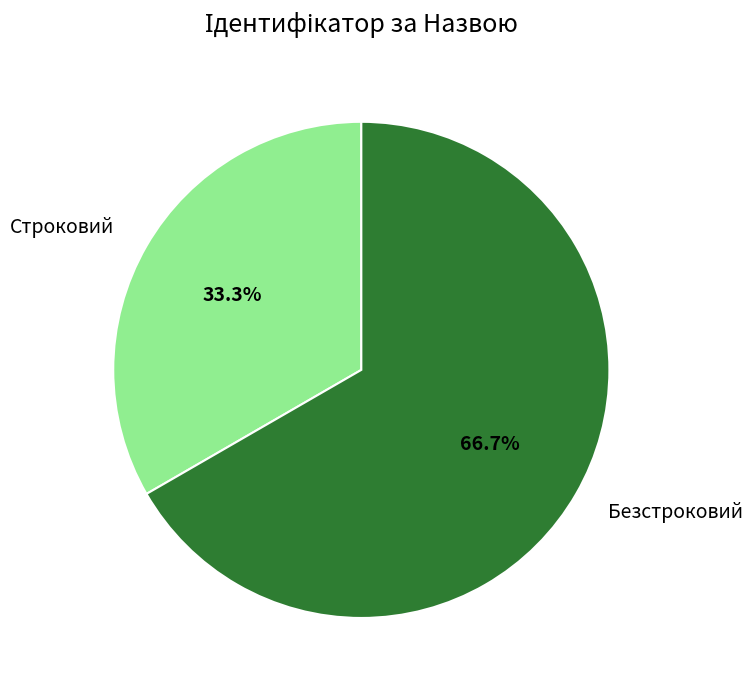

To the nearest percent, what is the combined percentage of Безстроковий and Строковий?

100%